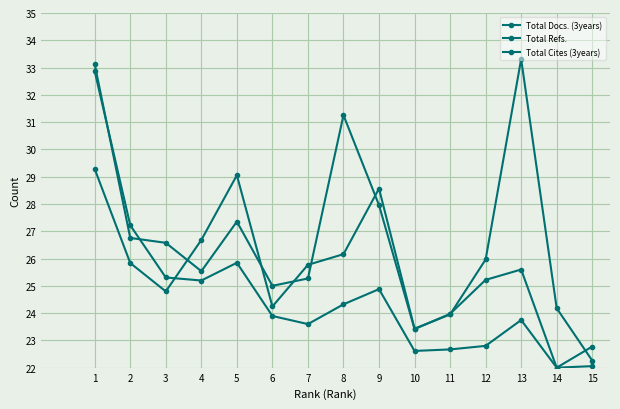

What is the average value of the Total Cites (3years) series?

24.6